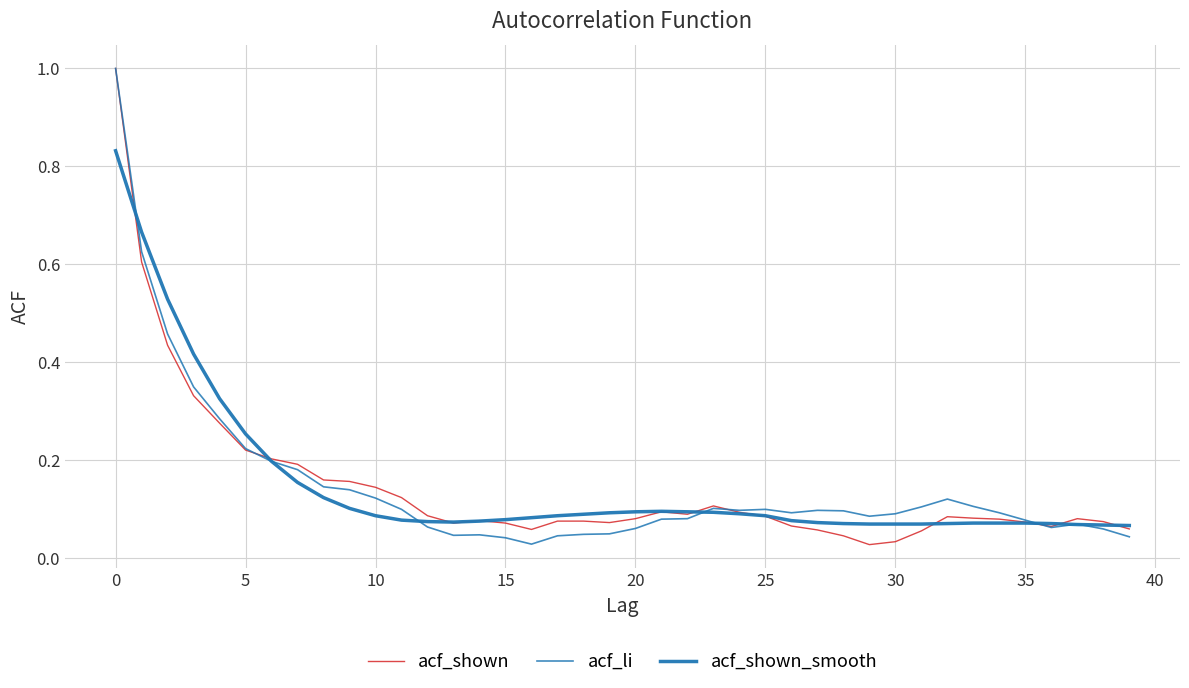

What is the difference between the maximum and minimum values in the acf_shown_smooth series?

0.8